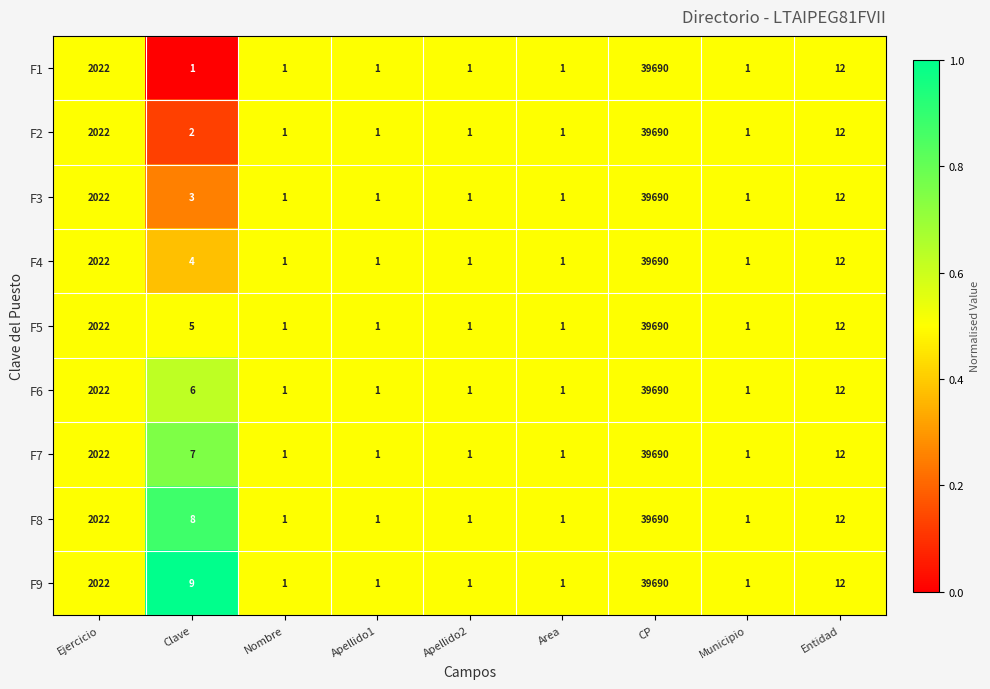

Which series changed the most between Clave and Municipio?

F9